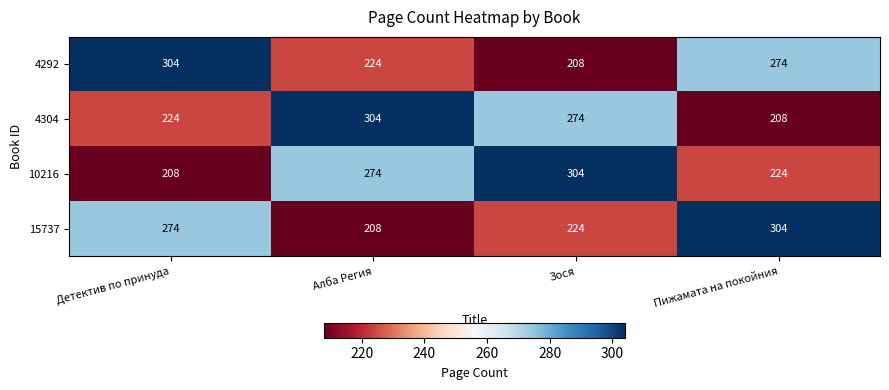

What is the sum of all 4304 values?

1010